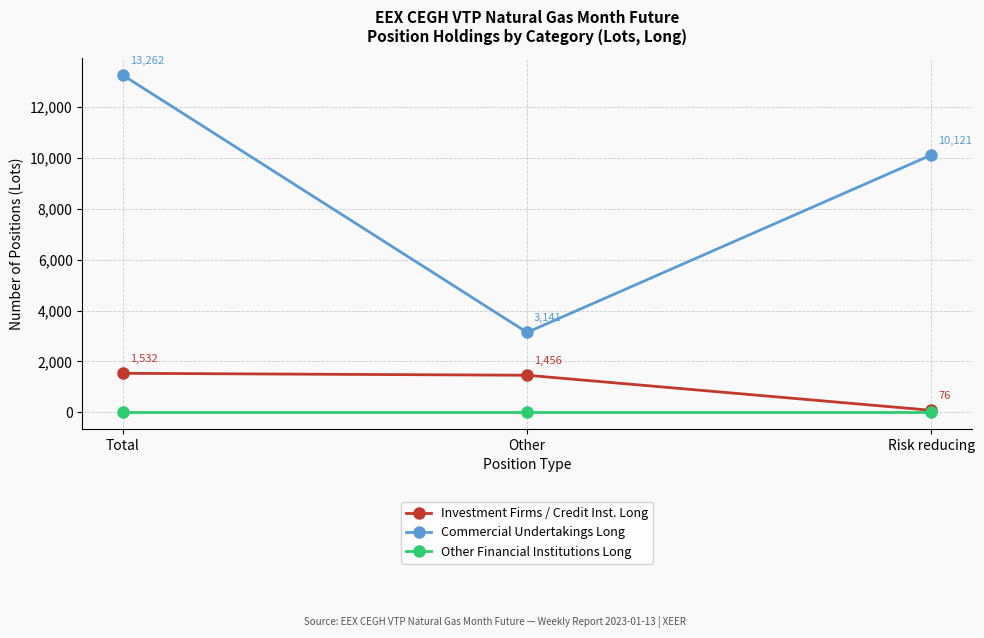

Does the chart display data point markers on the line(s)?

Yes